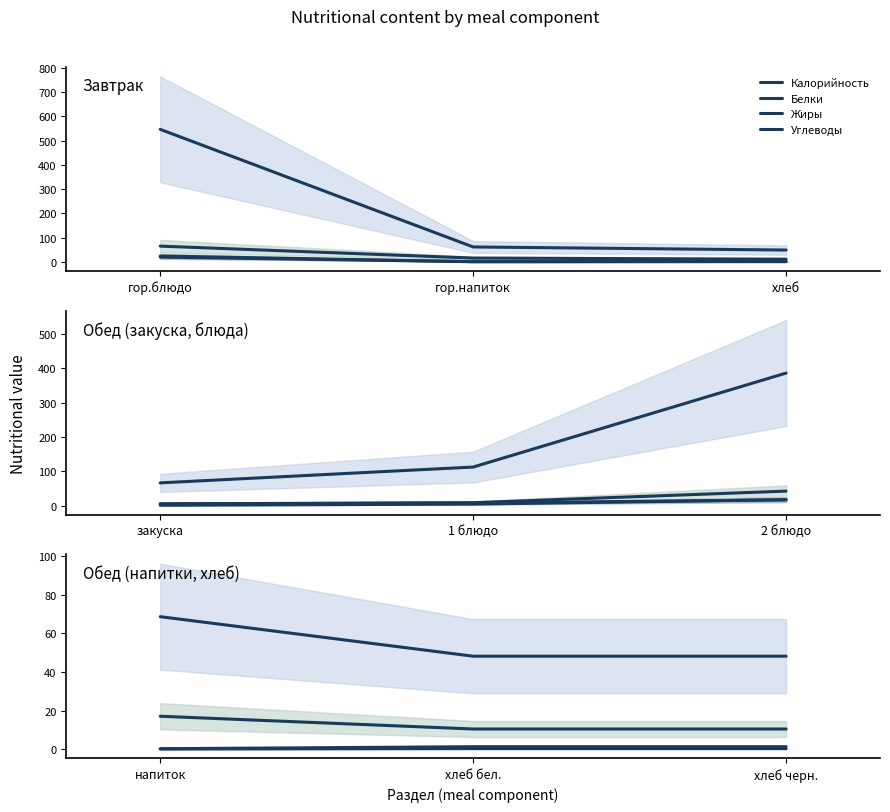

Which category has the highest value in the Белки series?

гор.блюдо